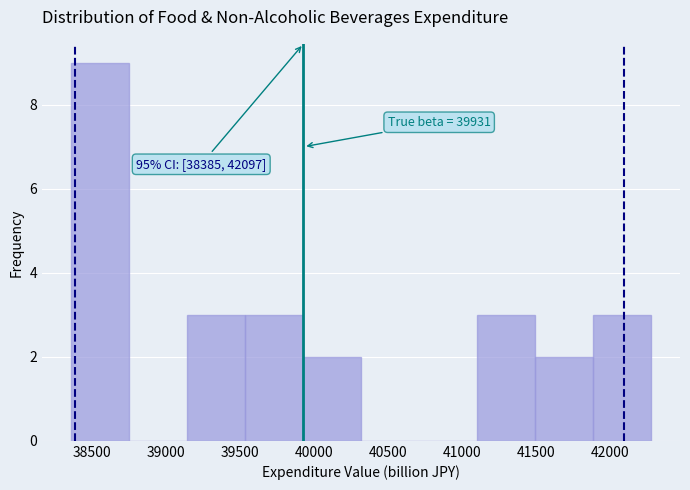

Over which range of the x-axis is the bar tallest?

38350 to 38750